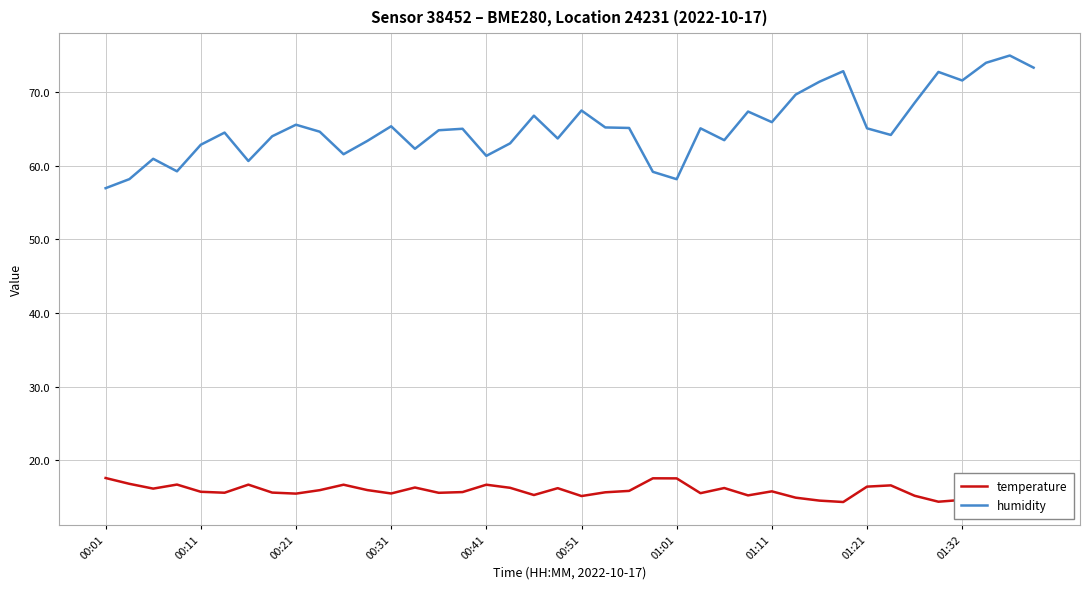

Rank the series by their maximum value, from highest to lowest.

humidity, temperature